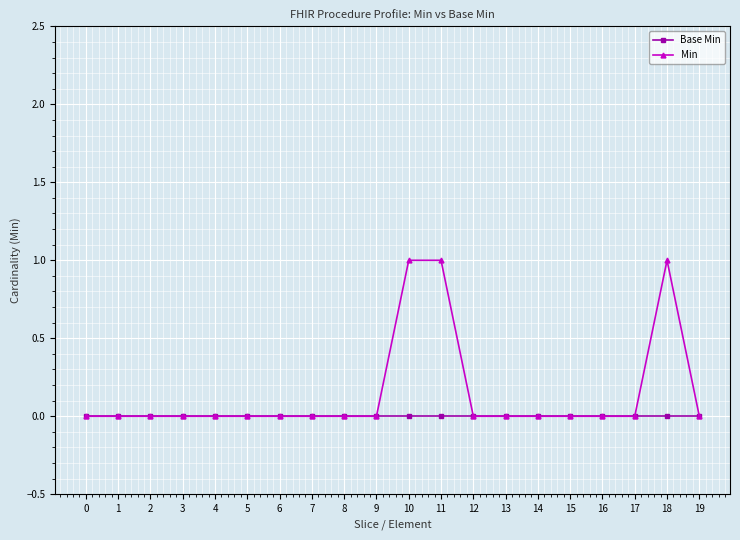

Which series has the largest total across all categories?

Min